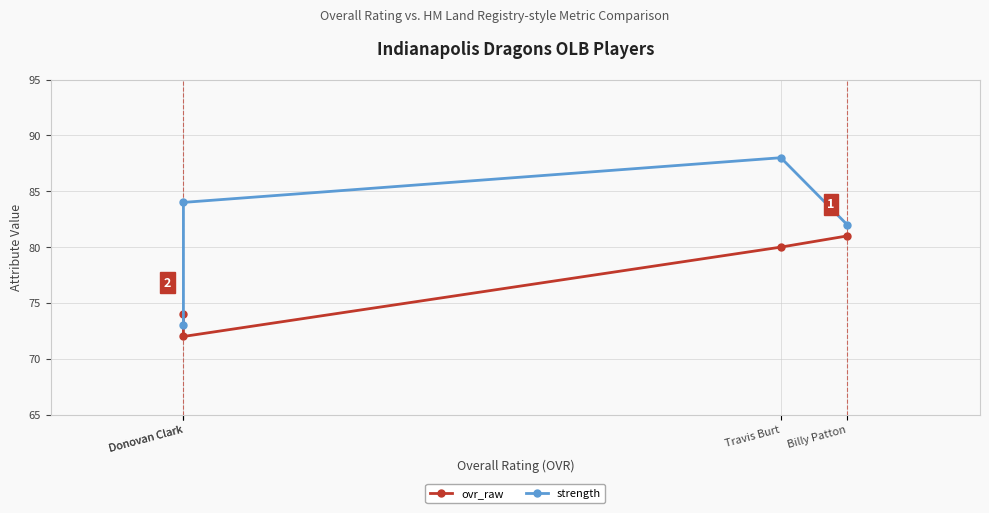

What is the difference between the highest and lowest values at Billy Patton?

1